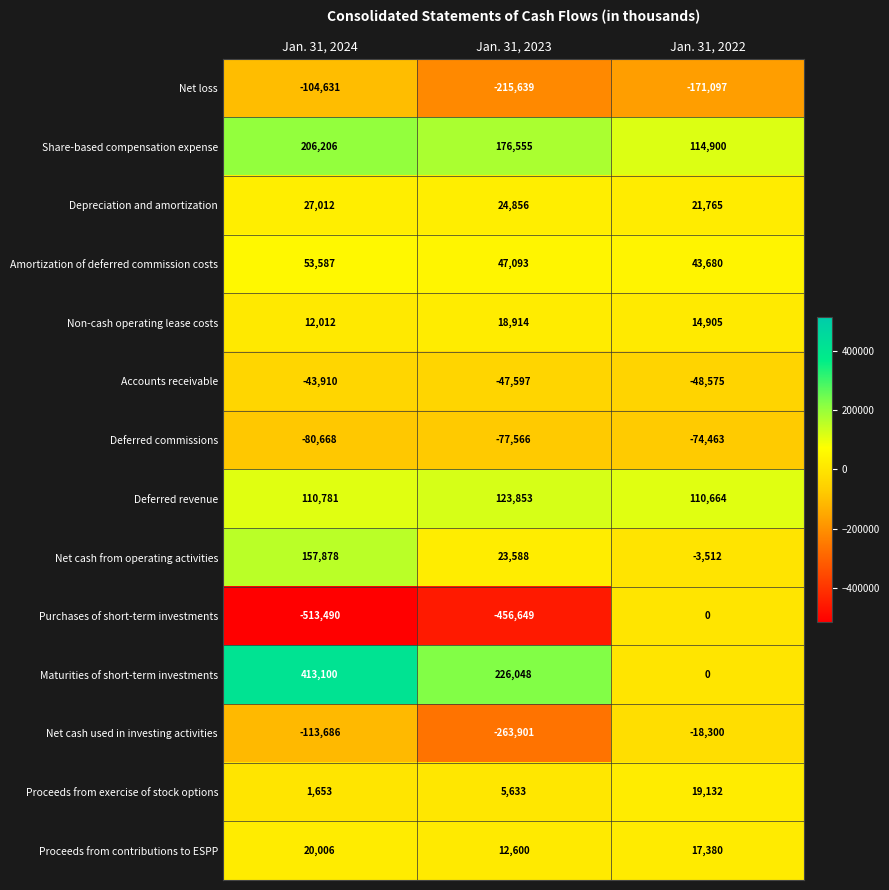

What is the total value across all series at Jan. 31, 2022?

26479